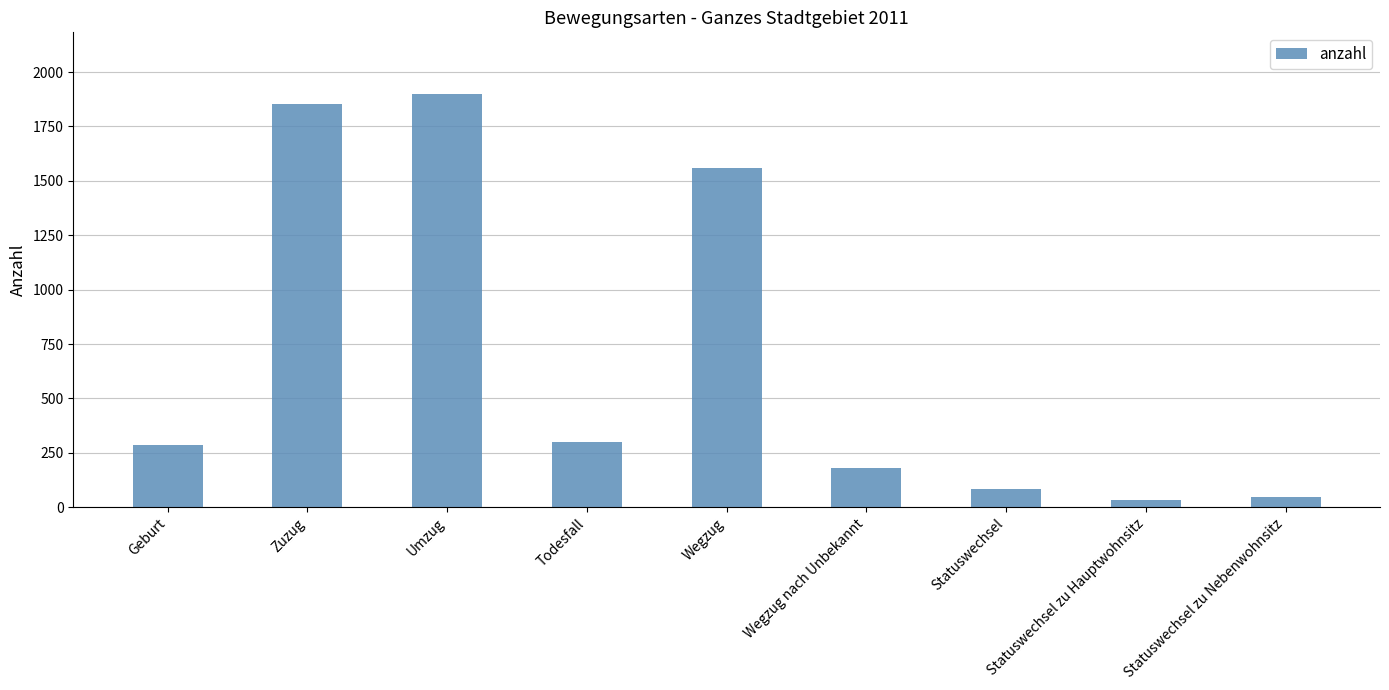

At which category does the chart reach its peak across all series?

Umzug